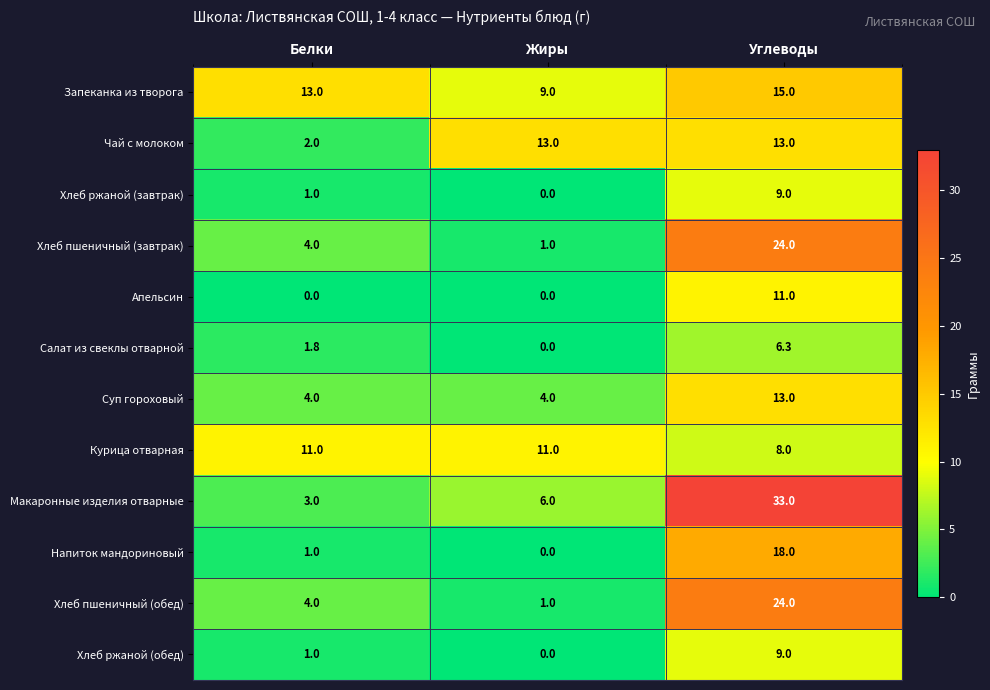

Between Жиры and Углеводы, which series saw the biggest shift?

Макаронные изделия отварные